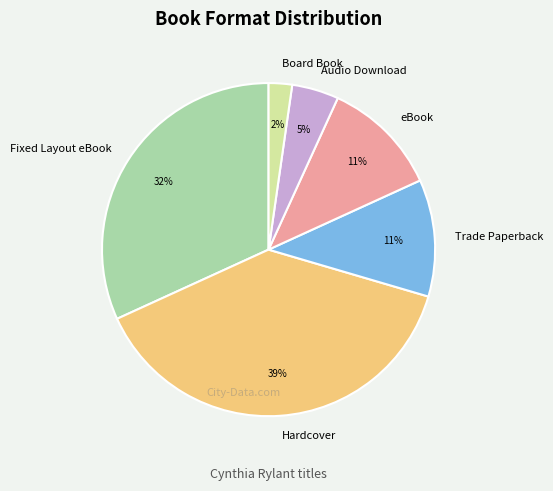

True or false: Hardcover accounts for 39% of the total.

True